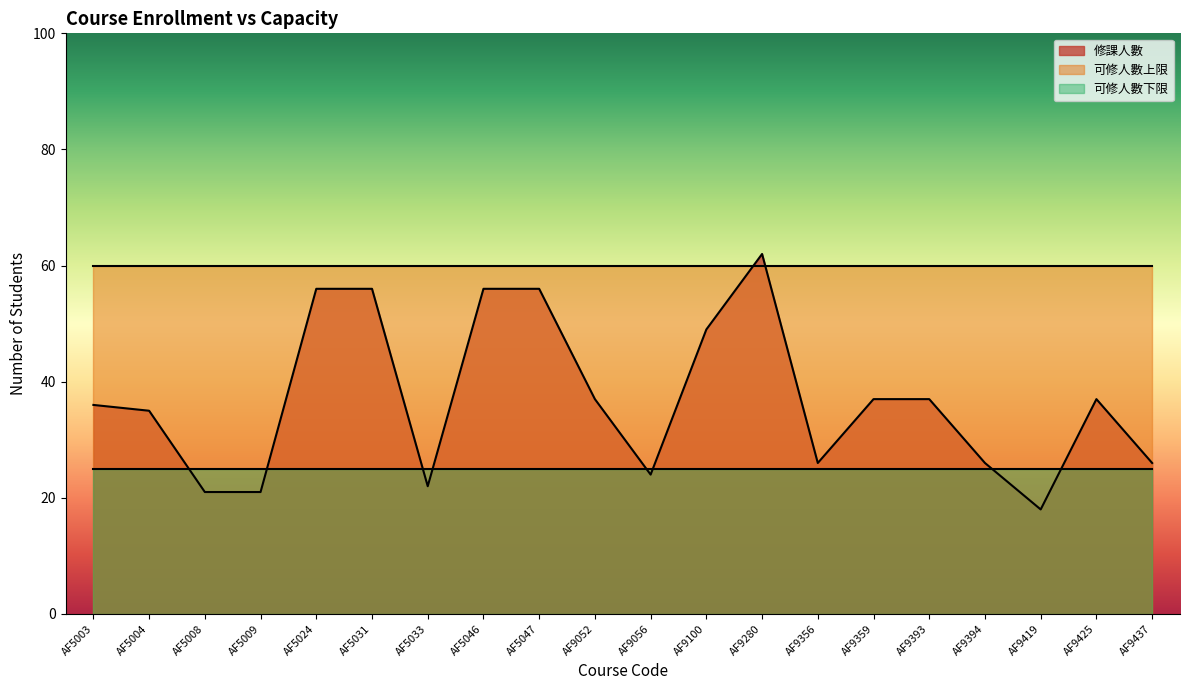

The 修課人數 series shows 21 at AF5009. True or false?

True